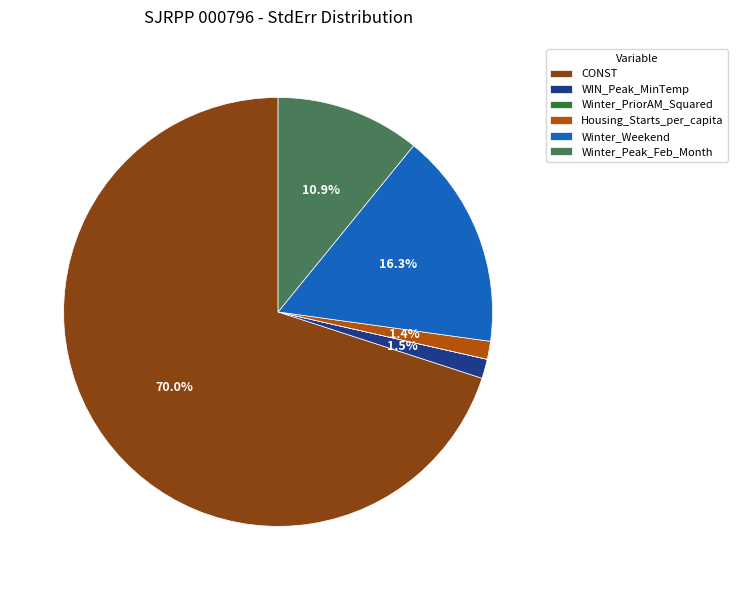

How much of the chart is everything except Housing_Starts_per_capita?

98.6%